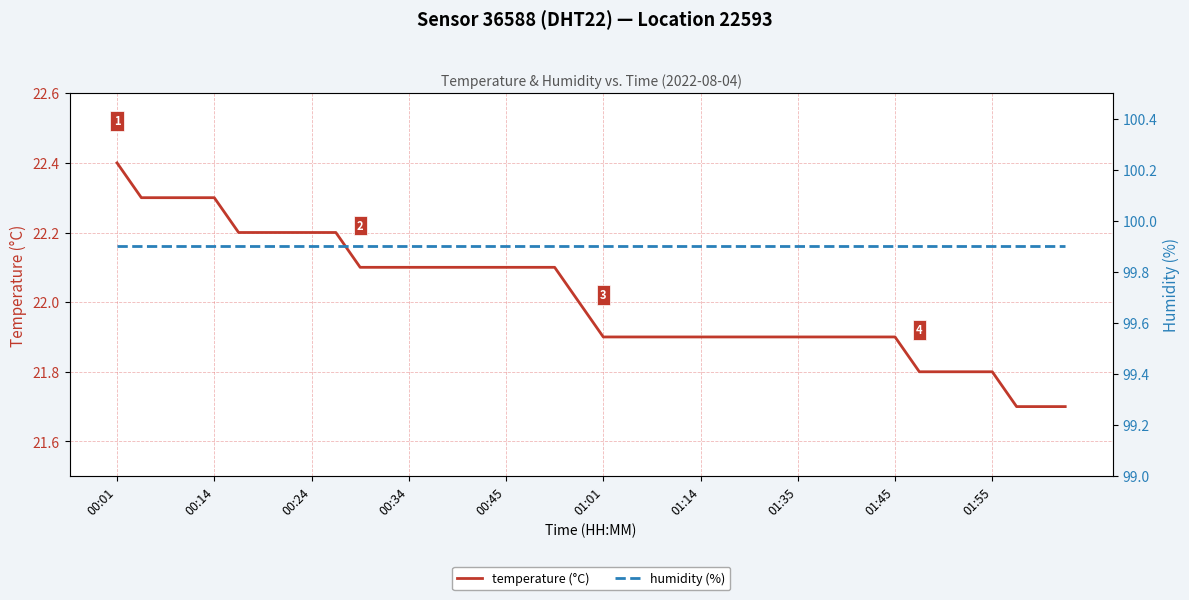

At which label does humidity (%) reach its minimum?

00:01